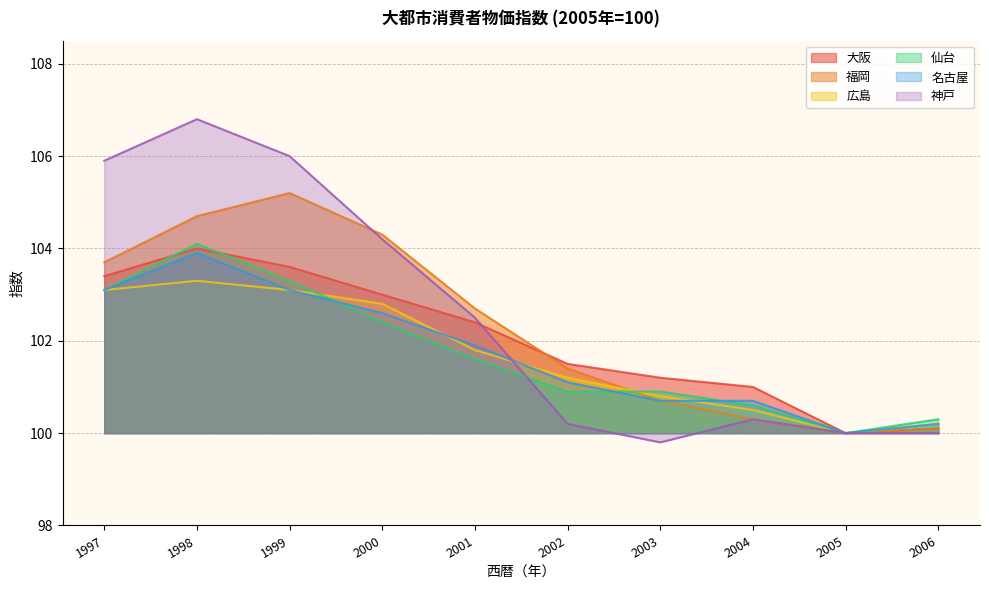

How many categories are shown in the chart?

10